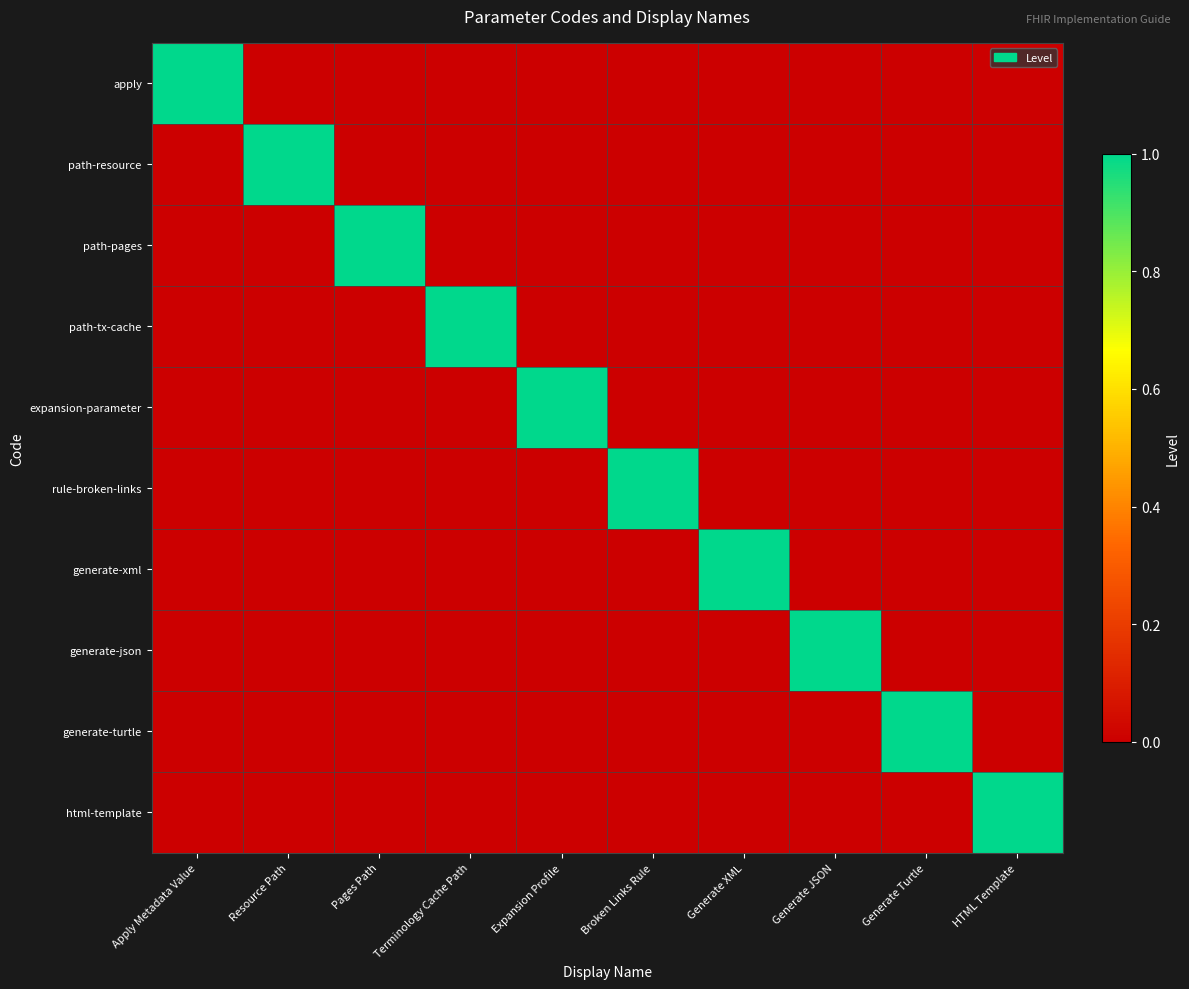

Which has a higher value, Generate Turtle or Generate XML?

Generate Turtle